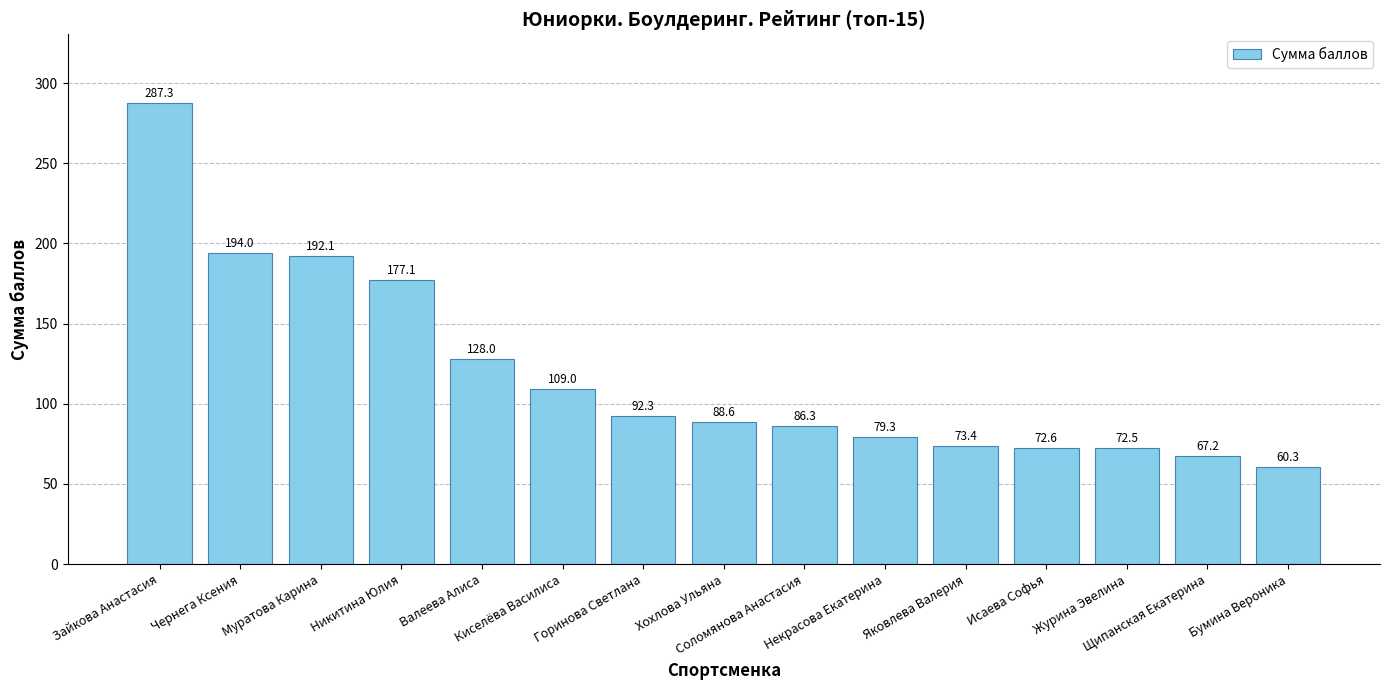

What is the difference between the second highest and minimum values?

133.7